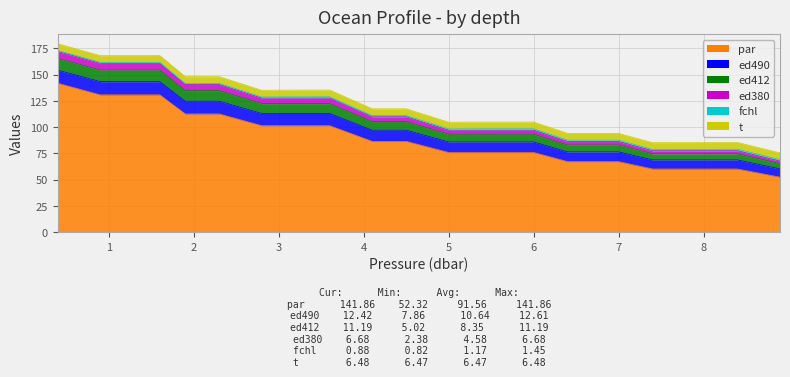

How many data points in par are above 86?

11